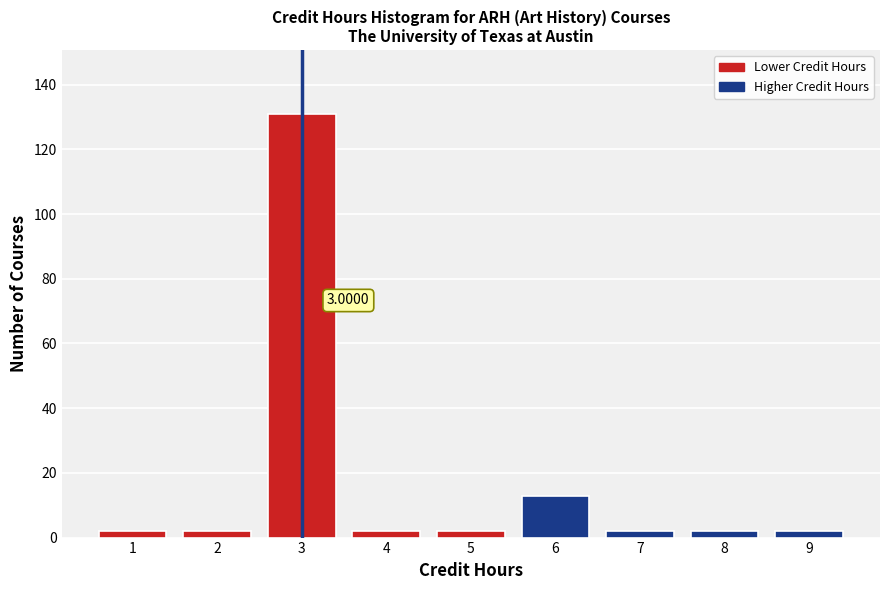

Which range on the x-axis has the tallest bar?

2.5 to 3.5